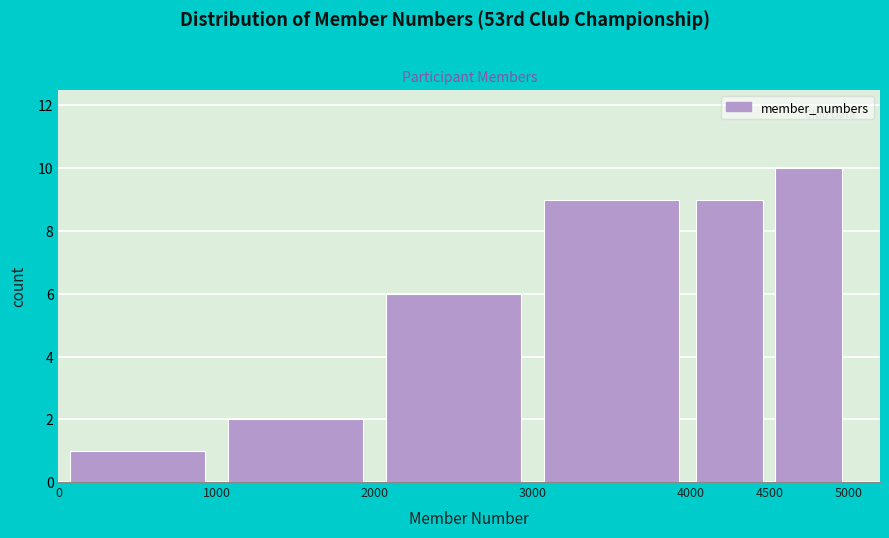

Reading left to right, transcribe this chart: for each bar, give the range it covers on the x-axis and its height. The values are not printed on the chart, so give them approximately, as read against the axis.

0 to 1000: 1
1000 to 2000: 2
2000 to 3000: 6
3000 to 4000: 9
4000 to 4500: 9
4500 to 5000: 10